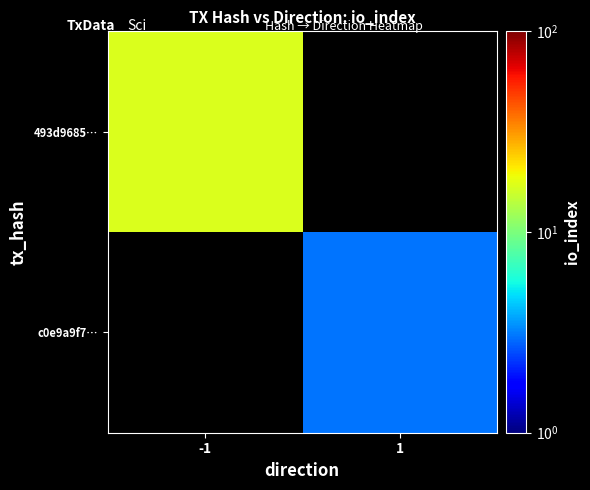

Which category has the lowest value in the 493d9685… series?

-1